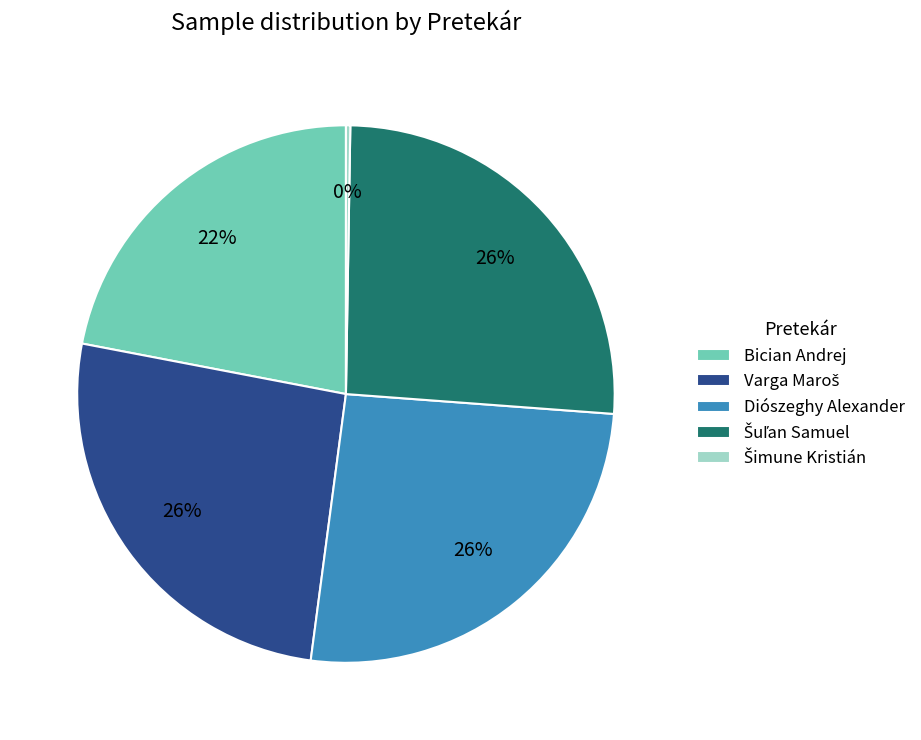

What is the ratio of the value at Bician Andrej to the value at Diószeghy Alexander?

0.8